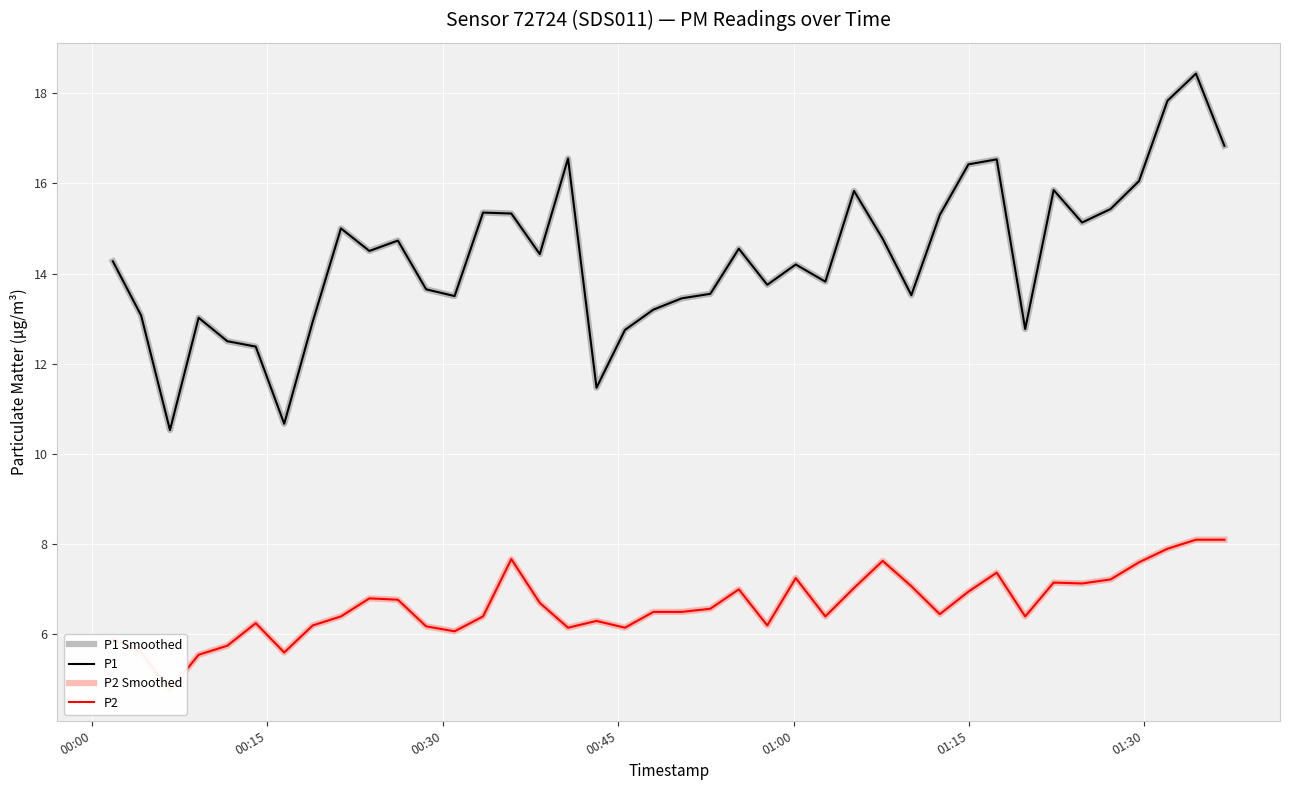

How many series are shown in this chart?

4